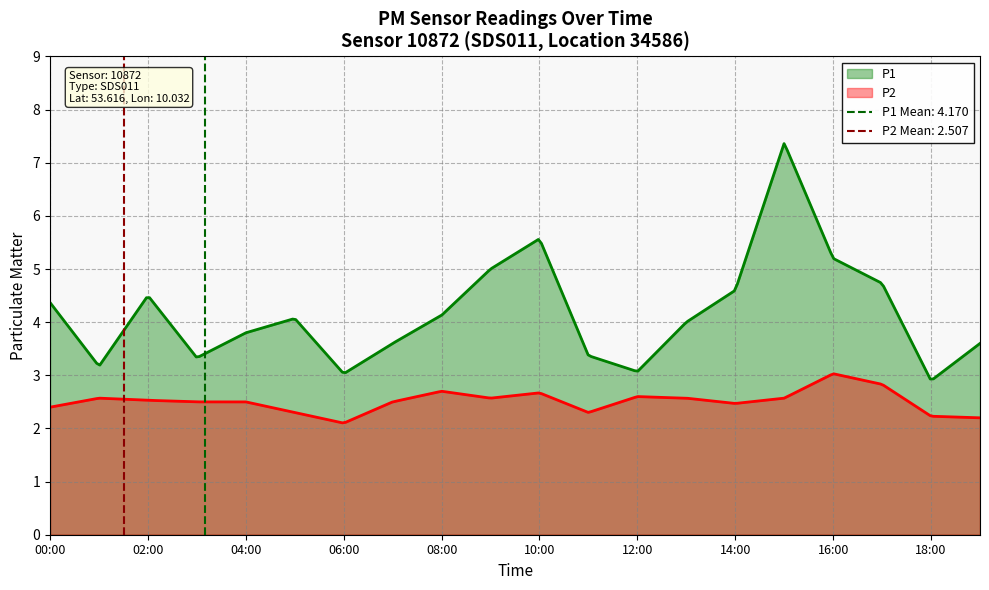

What is the label of the 7th point from the left?

06:00